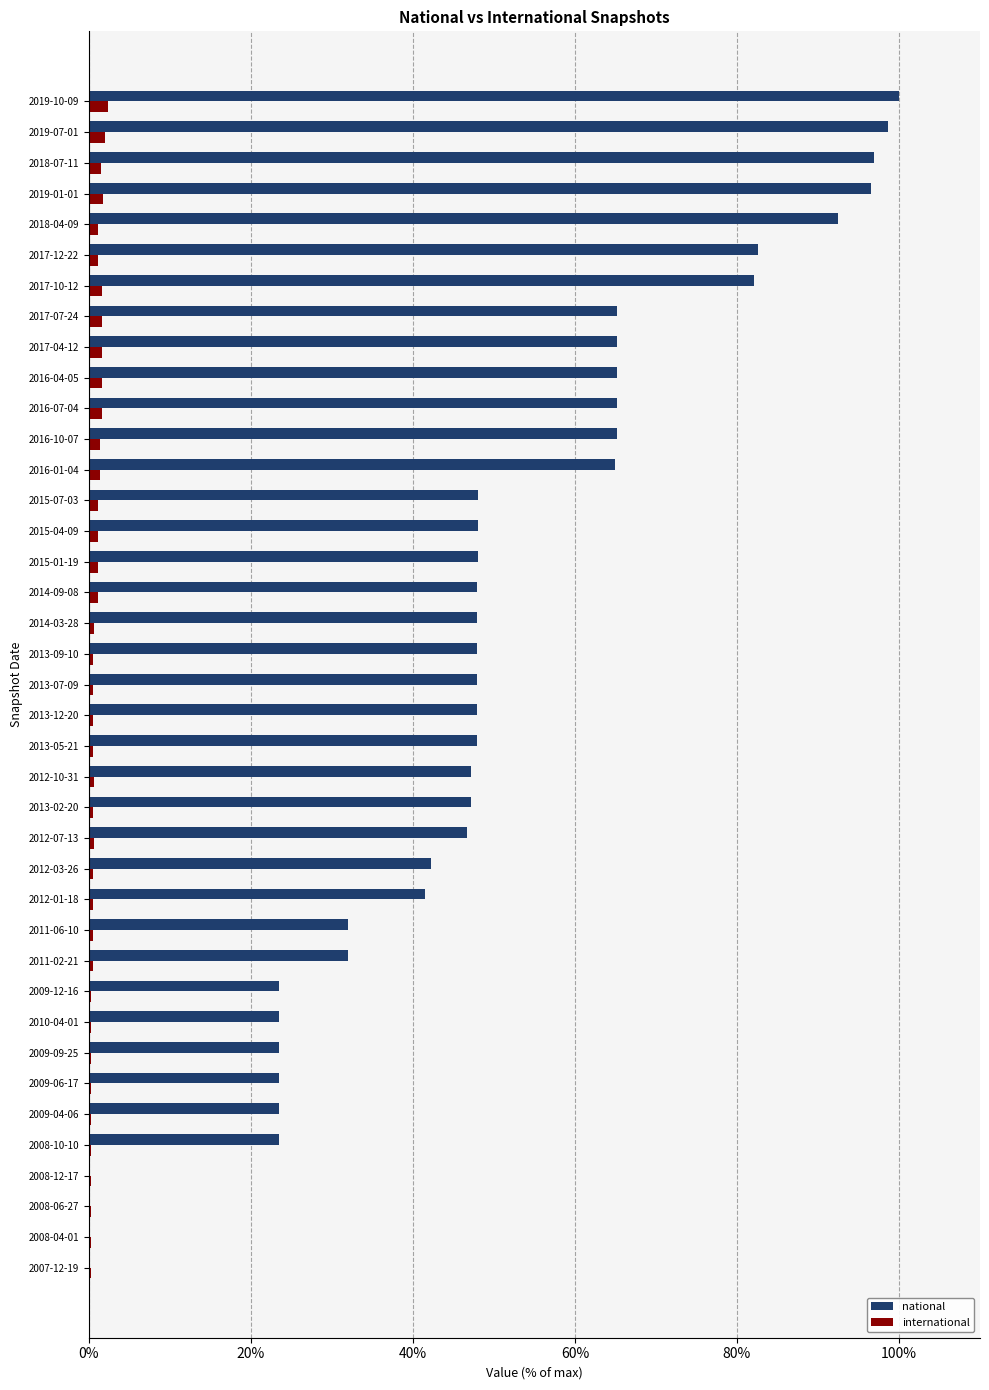

What is the maximum value shown in the chart?

100.0